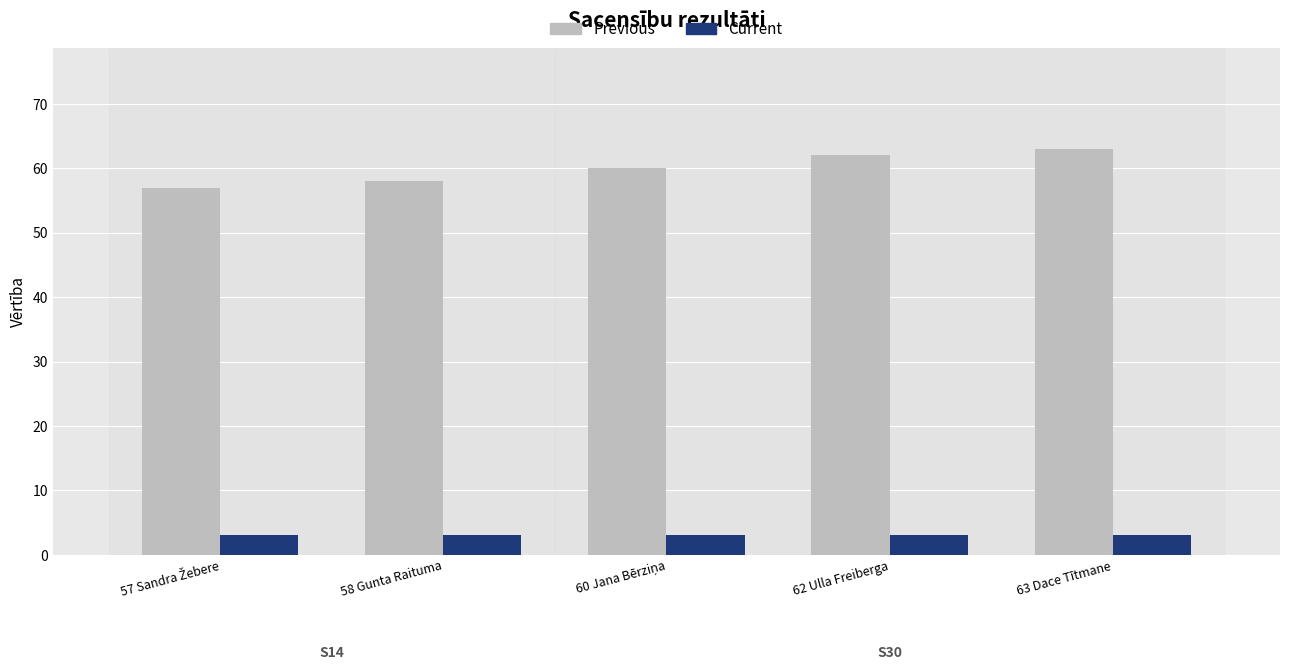

What is the label of the 4th bar from the right?

58 Gunta Raituma